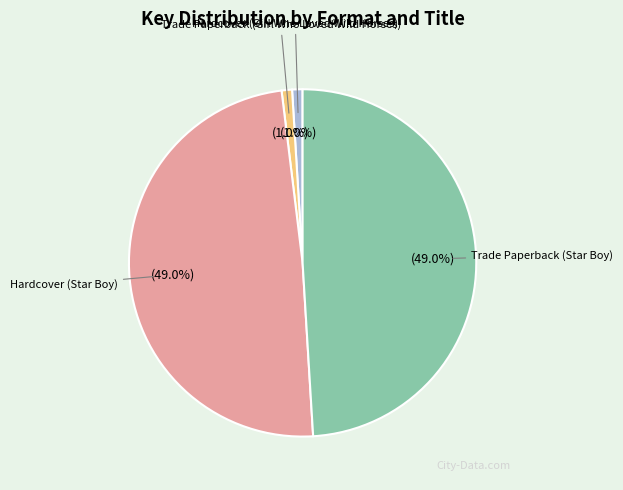

Does any single category account for the majority?

No